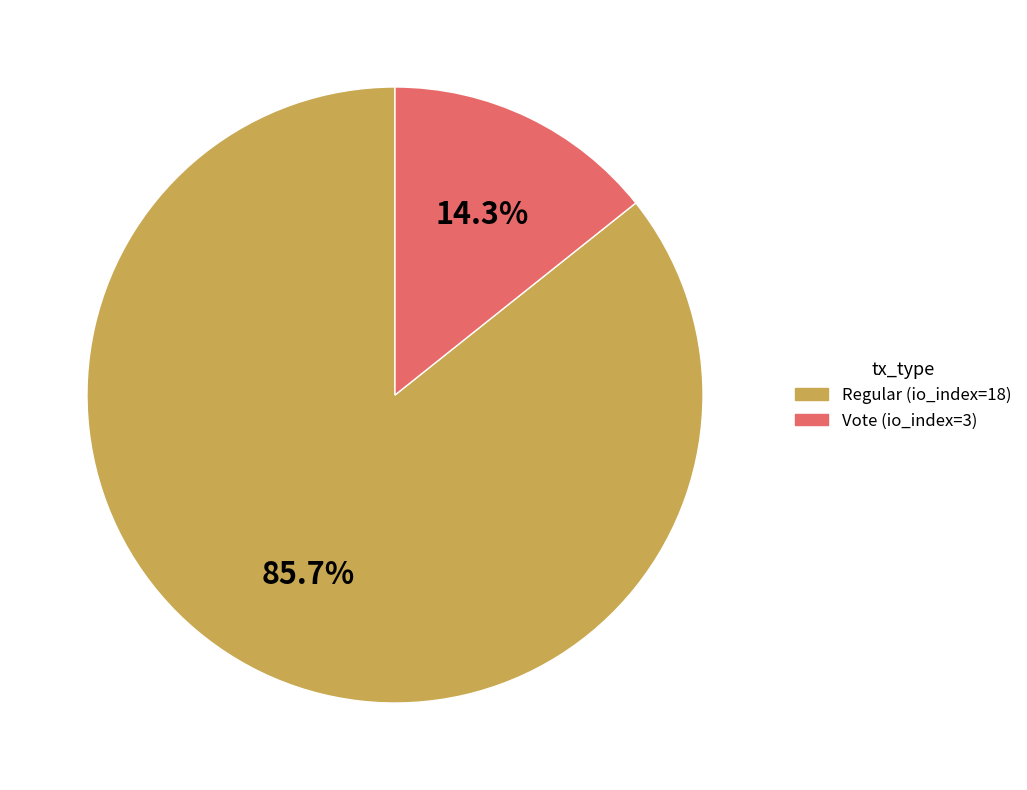

Is the sum of Regular (io_index=18) and Vote (io_index=3) greater than half?

Yes